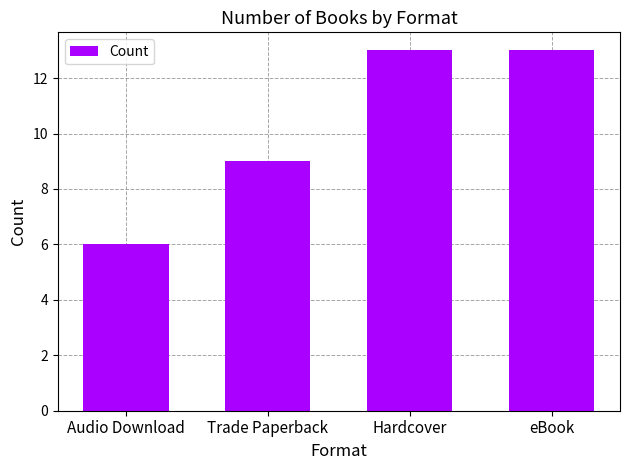

The chart shows a value of 3 at Hardcover. True or false?

False